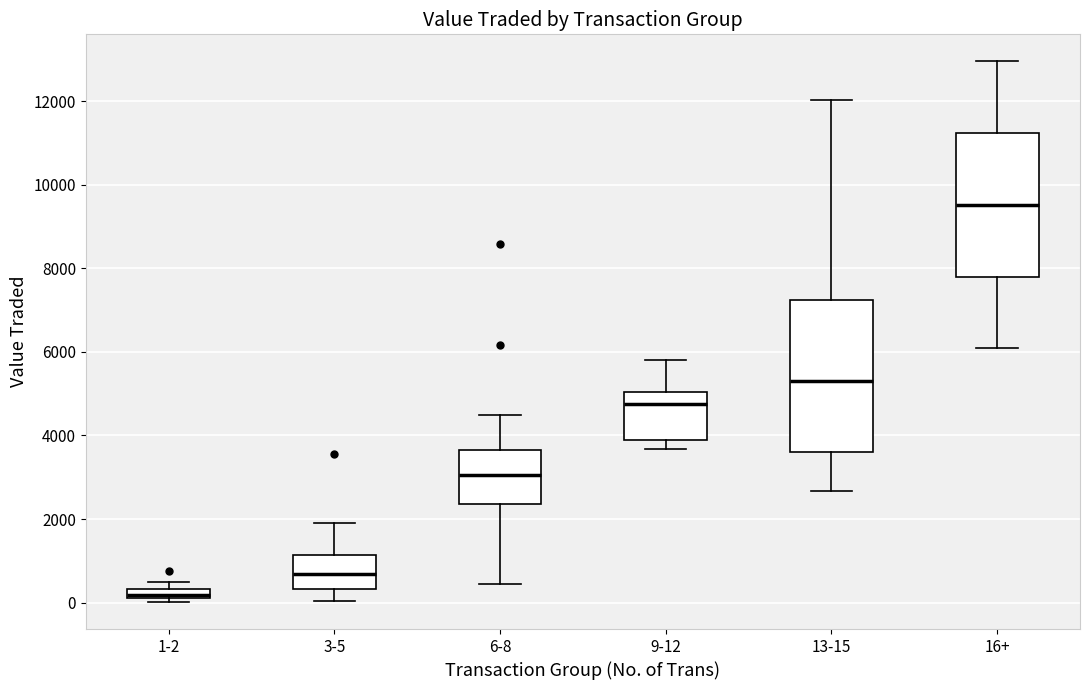

Where does the median line of the box for 3-5 sit on the y-axis? The values are not printed on the chart, so give them approximately, as read against the axis.

600